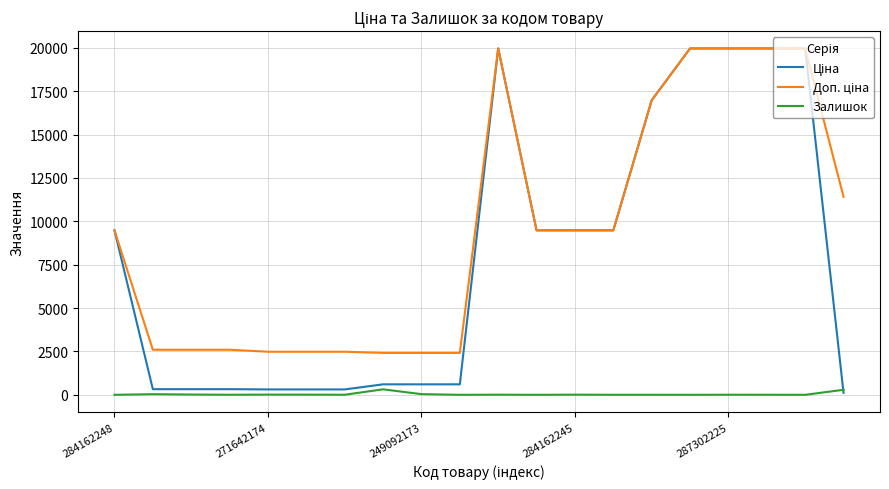

How many lines are shown in the chart?

3